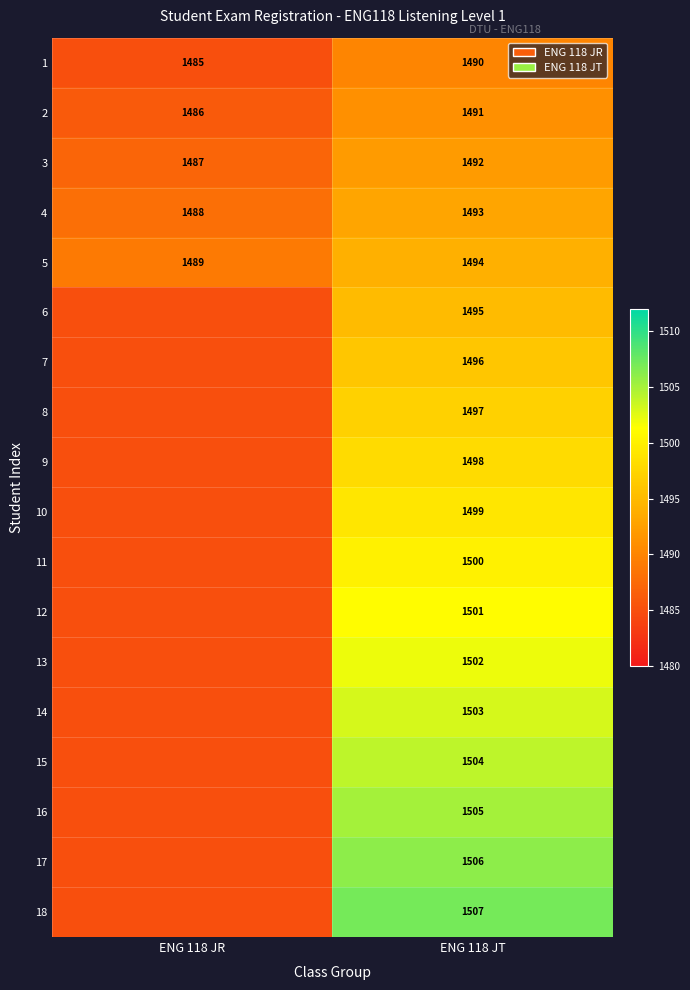

Which category has the lowest value across all series?

ENG 118 JR